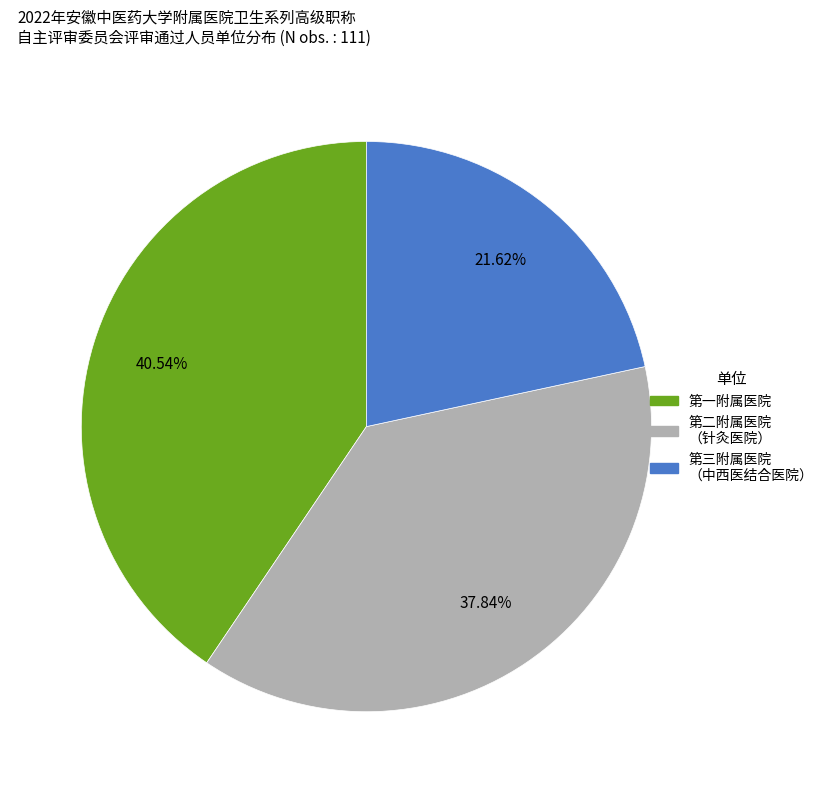

Is there a majority slice in this chart?

No